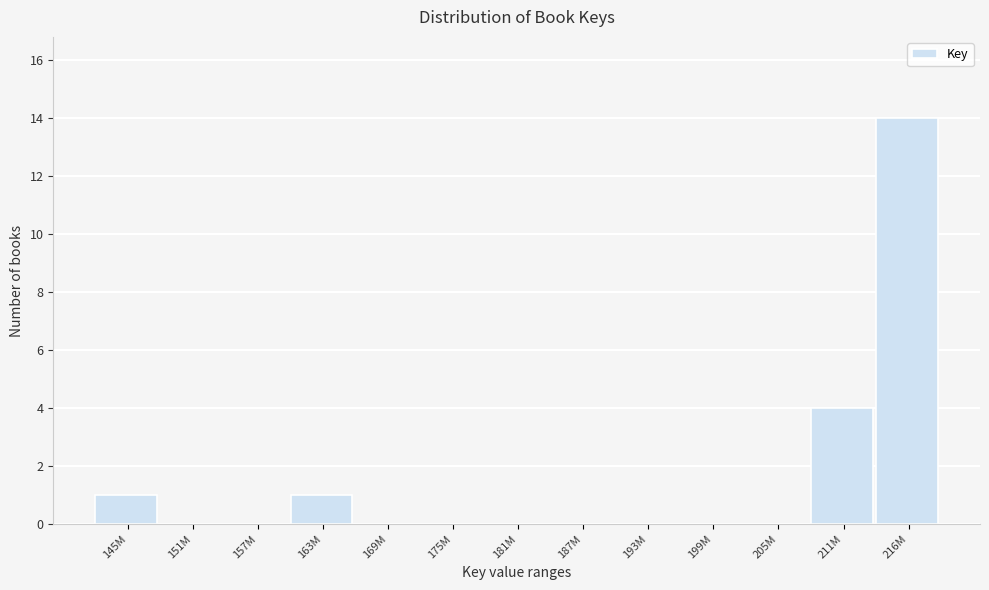

Reading left to right, extract all data points from this chart.

145M=1	151M=0	157M=0	163M=1	169M=0	175M=0	181M=0	187M=0	193M=0	199M=0	205M=0	211M=4	216M=14